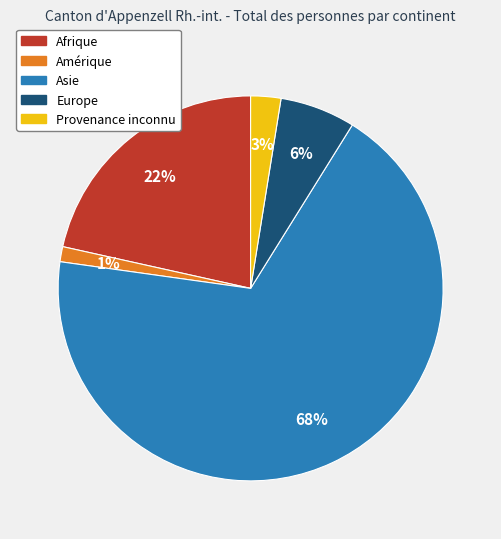

To the nearest percent, what is the difference between the Asie and Amérique slice percentages?

67%